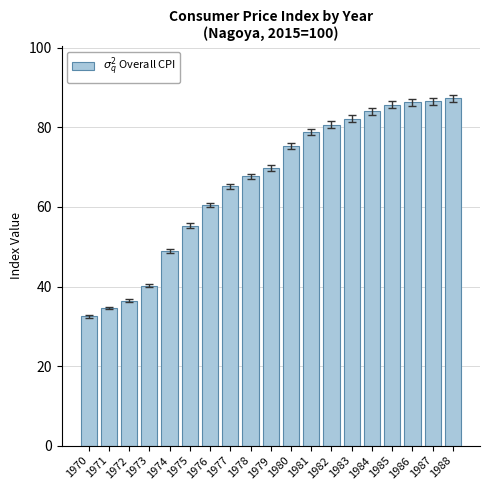

What is the sum of the values at 1978 and 1986?

154.0